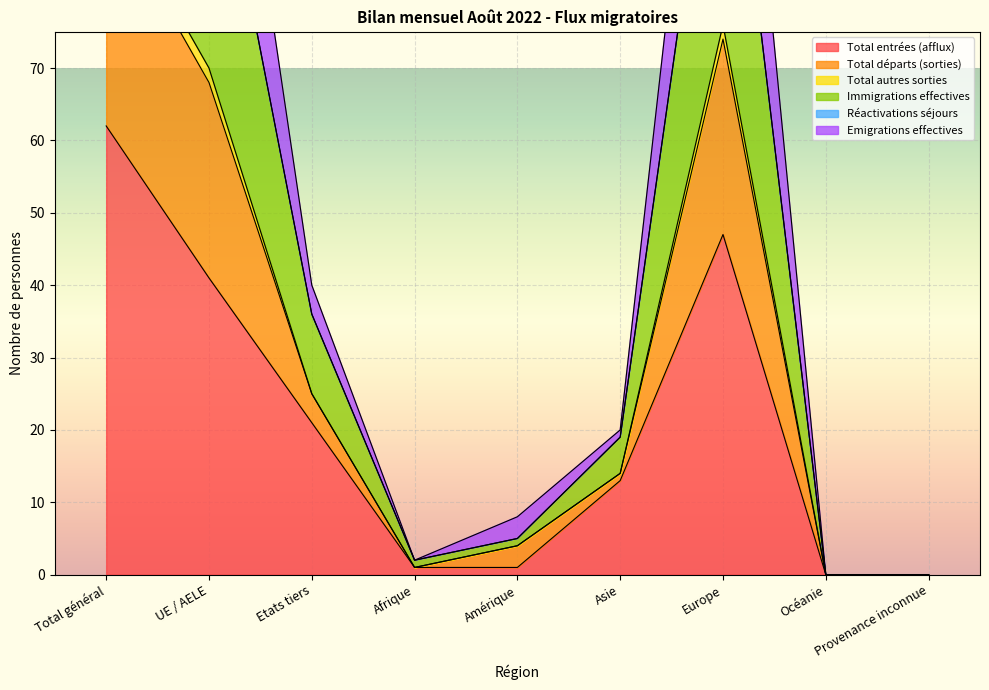

What position from the right is Europe?

3